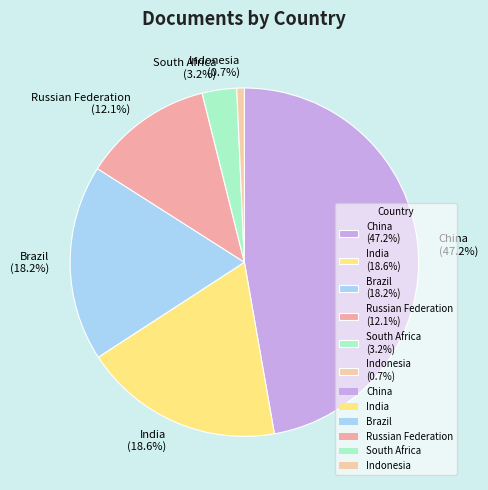

To the nearest percent, what portion does Russian Federation represent?

12%